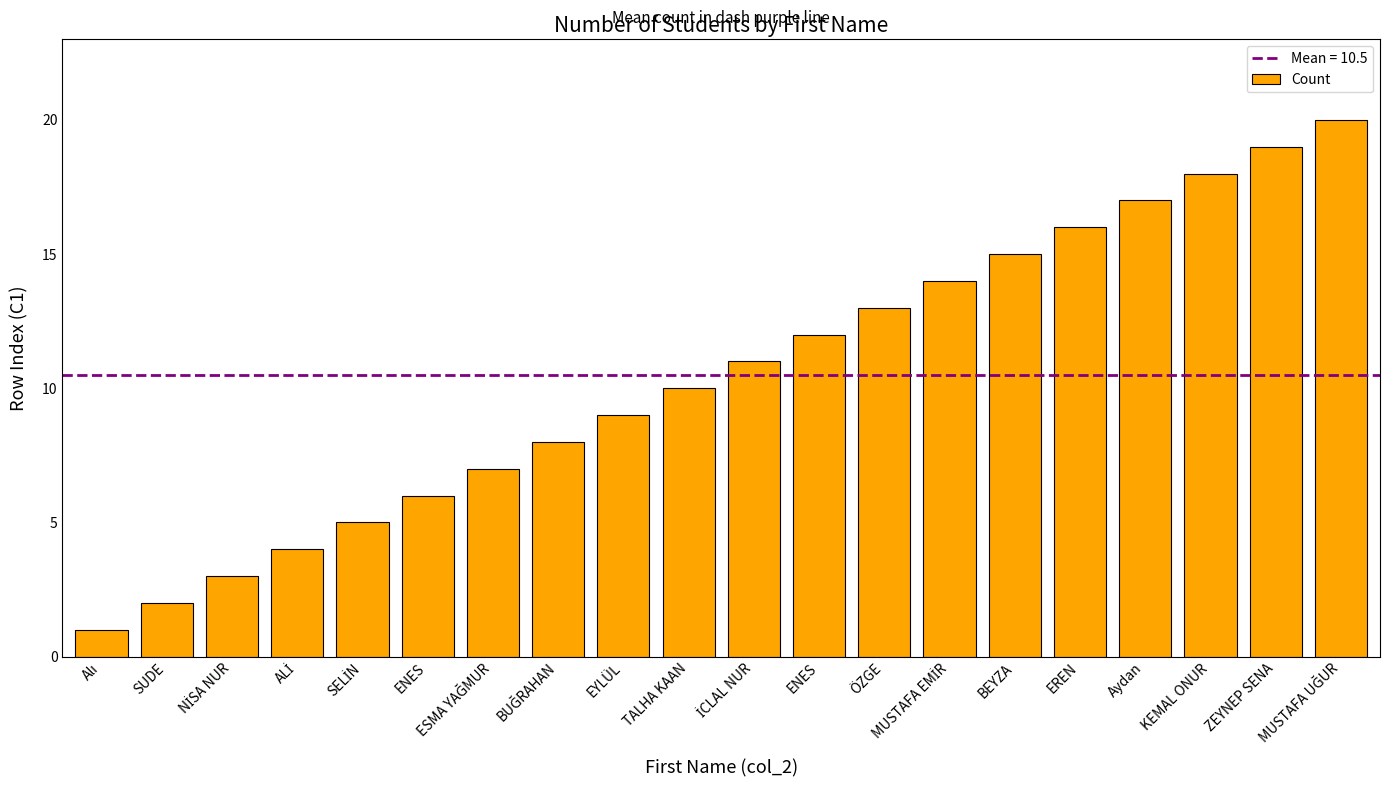

What is the label of the 8th bar from the left?

BUĞRAHAN